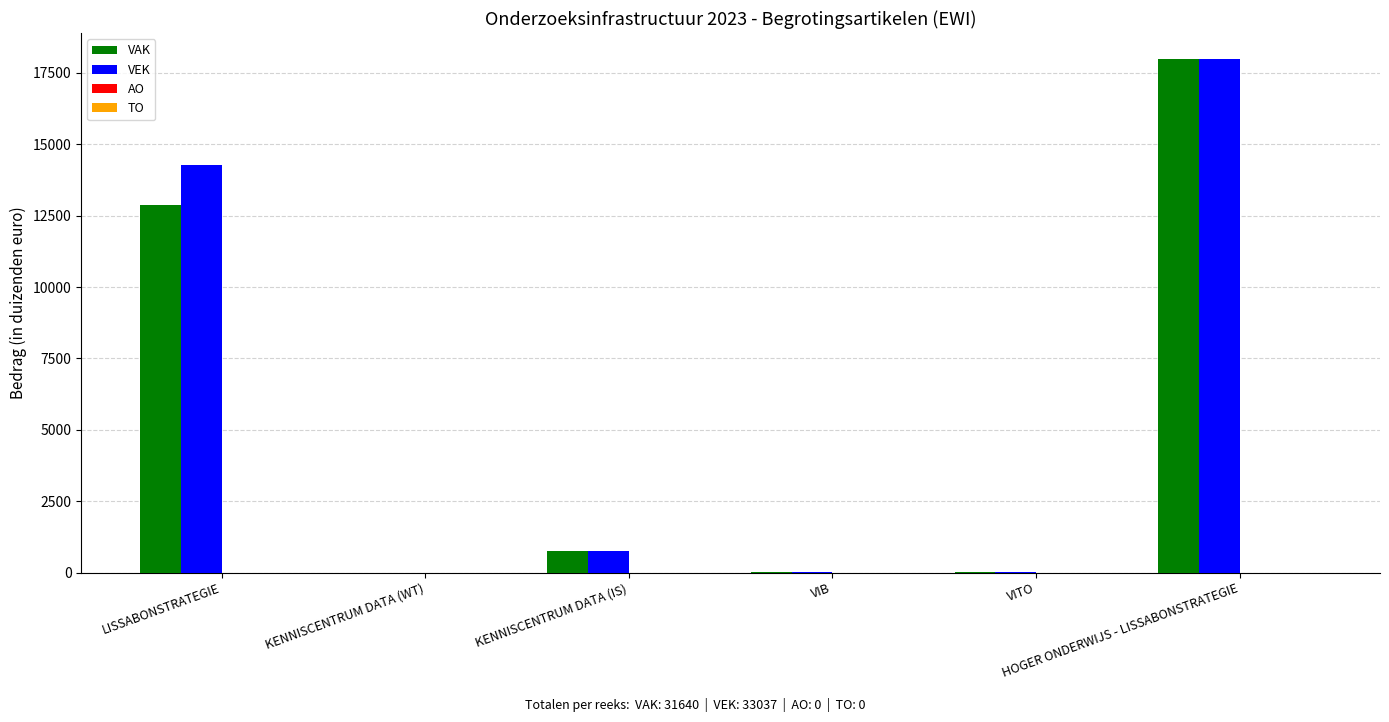

What is the maximum value for VEK?

17999